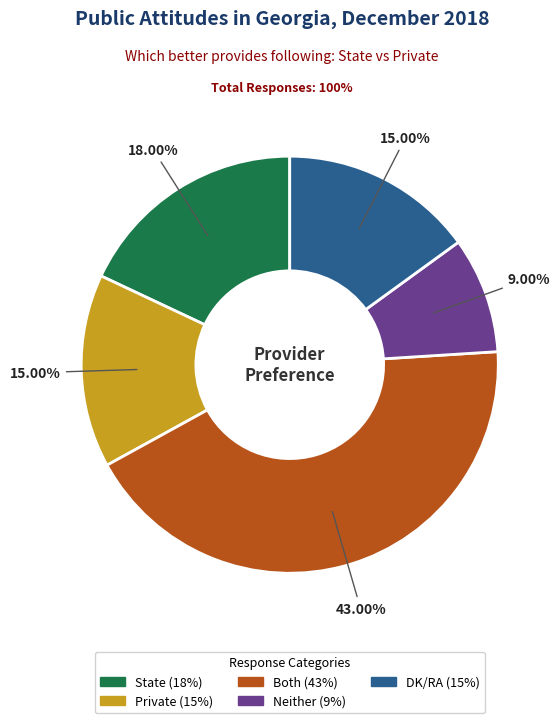

To the nearest percent, what is the combined percentage of DK/RA and State?

33%